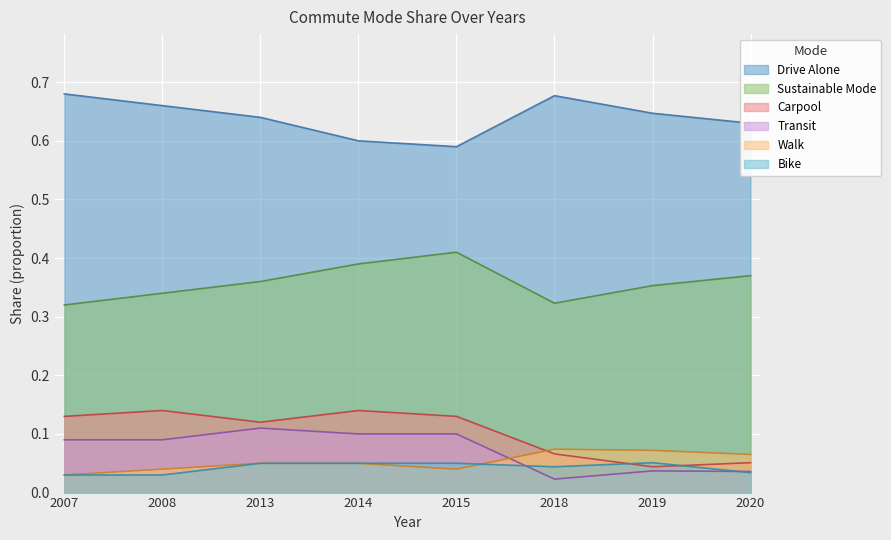

True or false: Carpool and Sustainable Mode intersect in this chart.

False